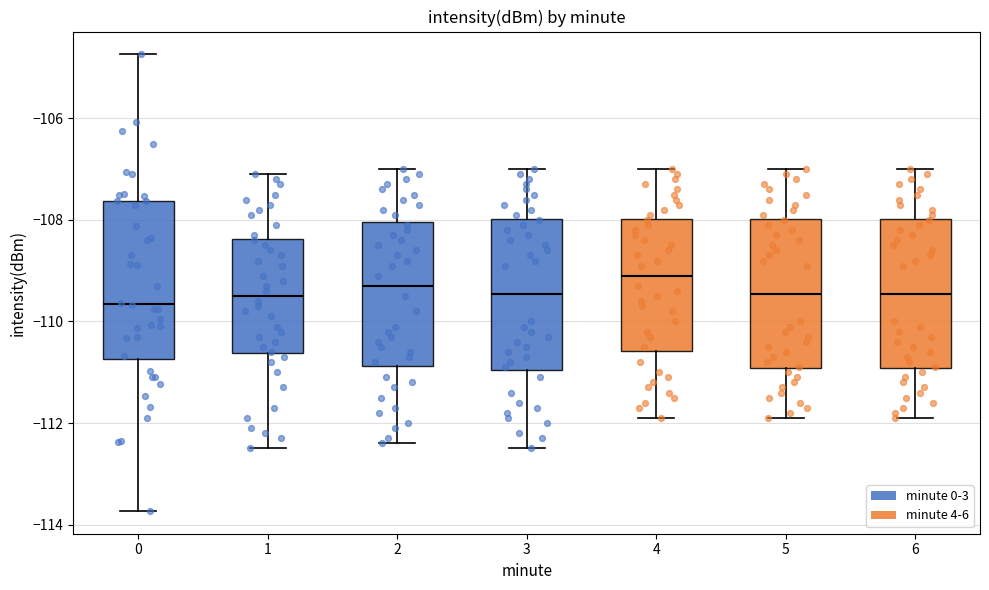

Where does the upper whisker of the box at x = 3 end on the y-axis? The values are not printed on the chart, so give them approximately, as read against the axis.

-107.0